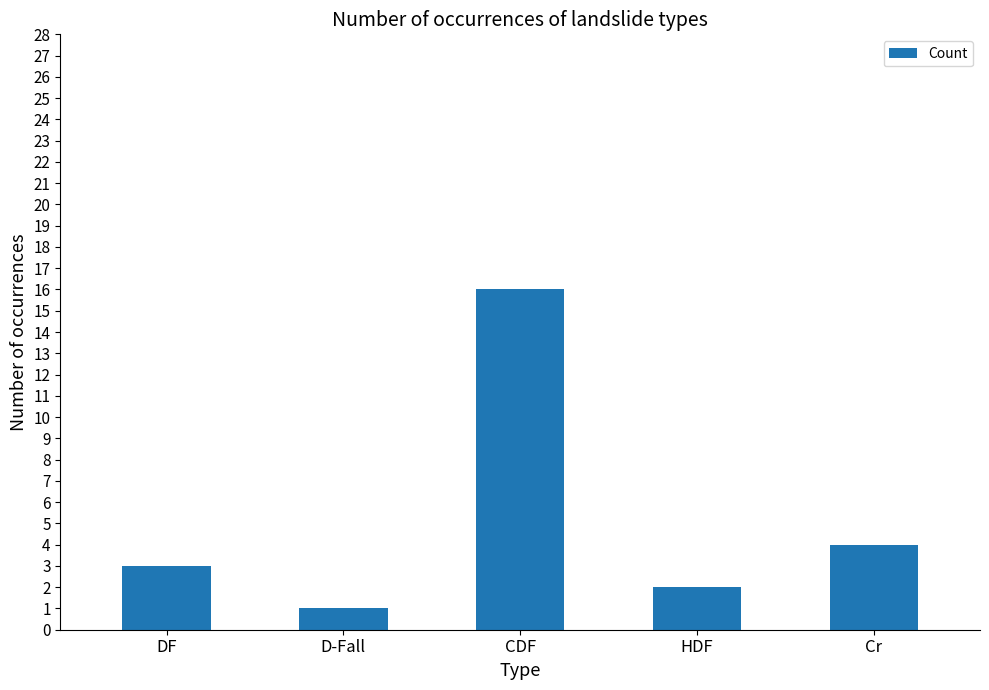

What is the approximate value at DF, to the nearest 5?

5